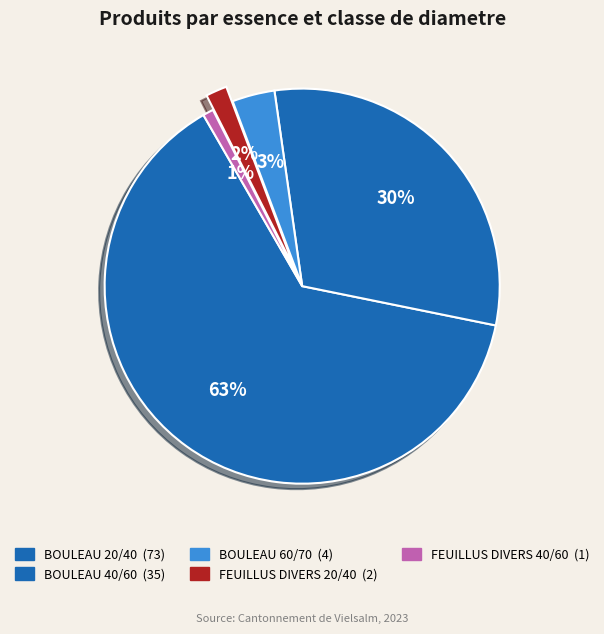

How many segments does this pie chart have?

5